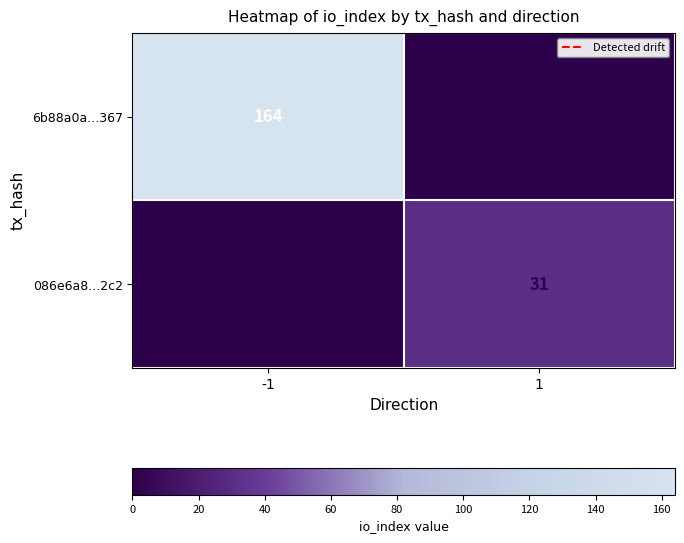

True or false: 086e6a8...2c2 has a value of 16 at -1.

False